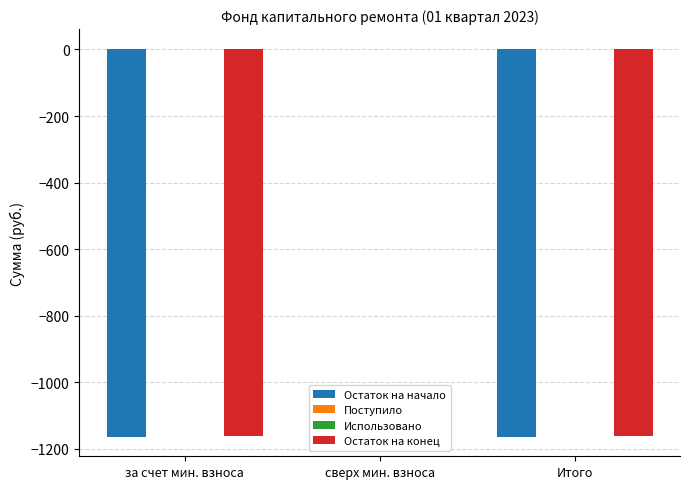

What is the average value of the Остаток на конец series?

-774.2